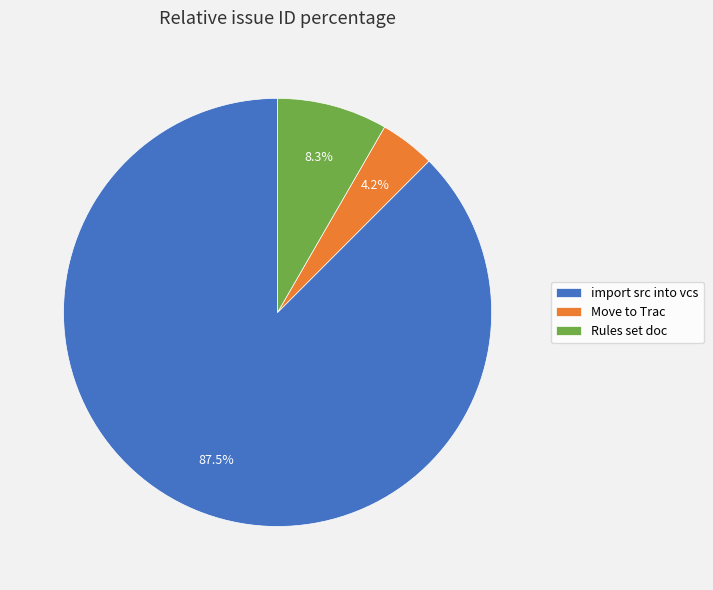

Does Move to Trac account for over 50% of the chart?

No